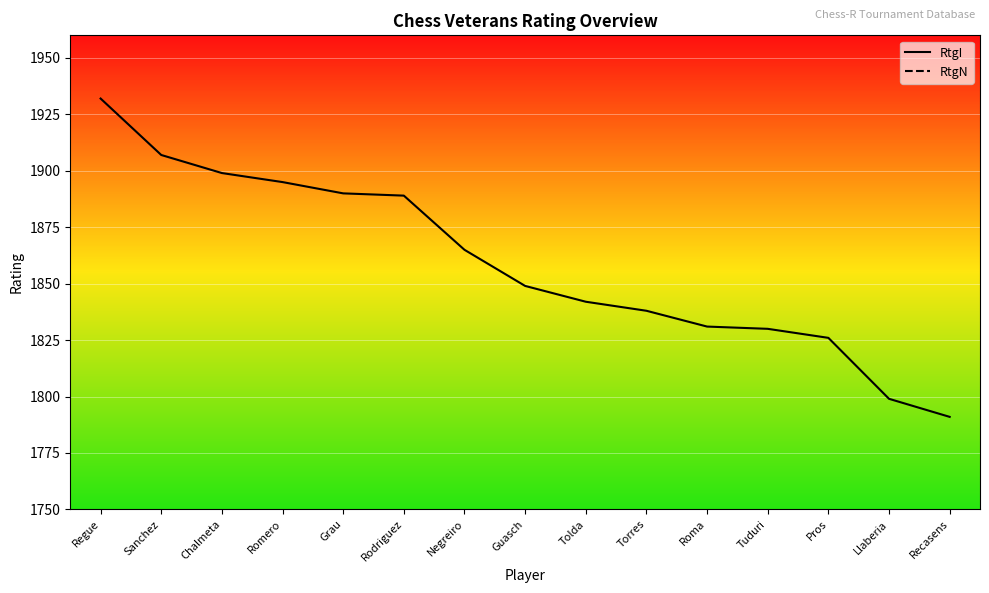

Is the value of RtgI at Romero greater than the value of RtgN at Tolda?

No